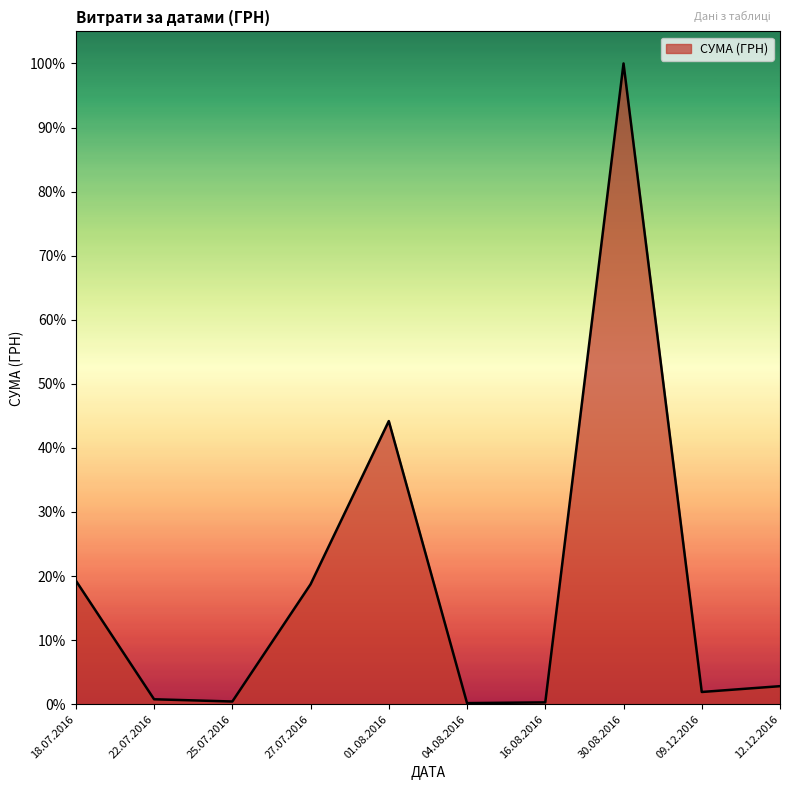

At which category does the data reach its first local peak?

01.08.2016